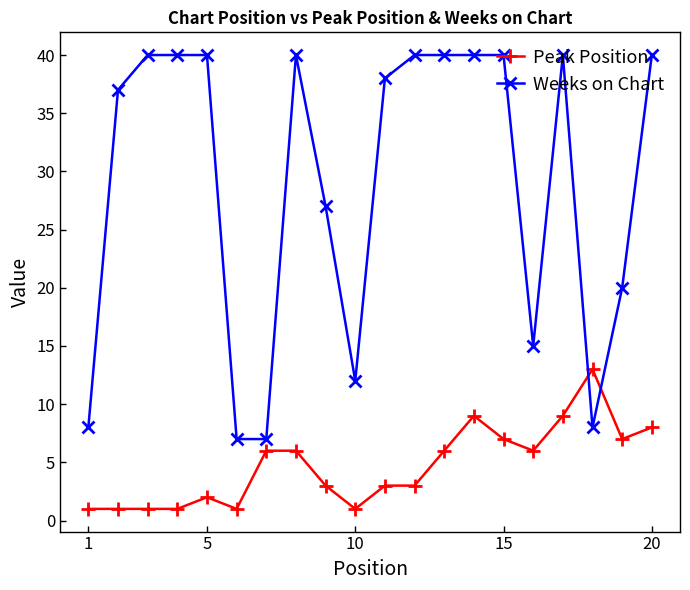

Which series has the largest range (max minus min)?

Weeks on Chart